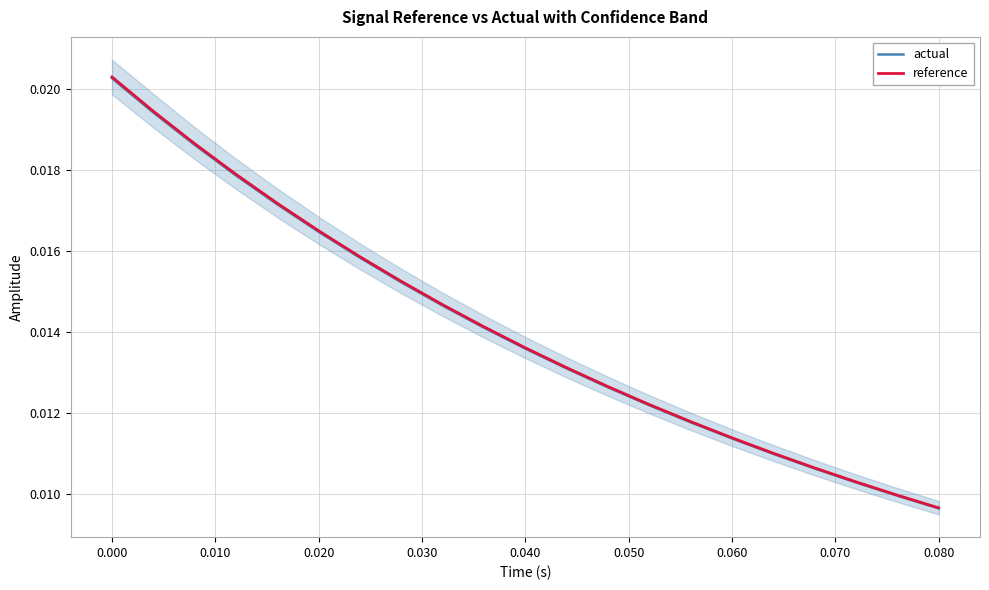

At which label is actual closest to 0?

0.080